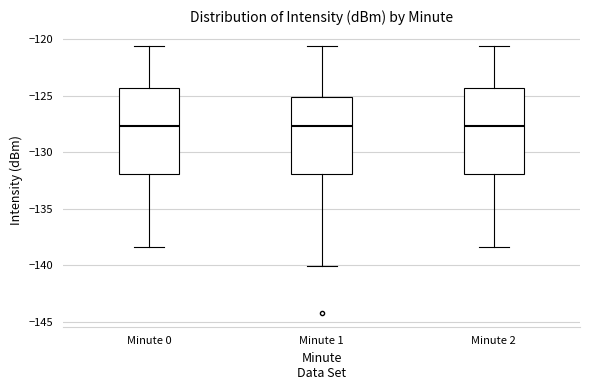

Reading left to right, read every box against the y-axis: the position of its median line, the range the box covers, and the ends of its whiskers. The values are not printed on the chart, so give them approximately, as read against the axis.

Minute 0: median -127.5, box -132.0 to -124.5, whiskers -138.5 to -120.5
Minute 1: median -127.5, box -132.0 to -125.0, whiskers -140.0 to -120.5
Minute 2: median -127.5, box -132.0 to -124.5, whiskers -138.5 to -120.5